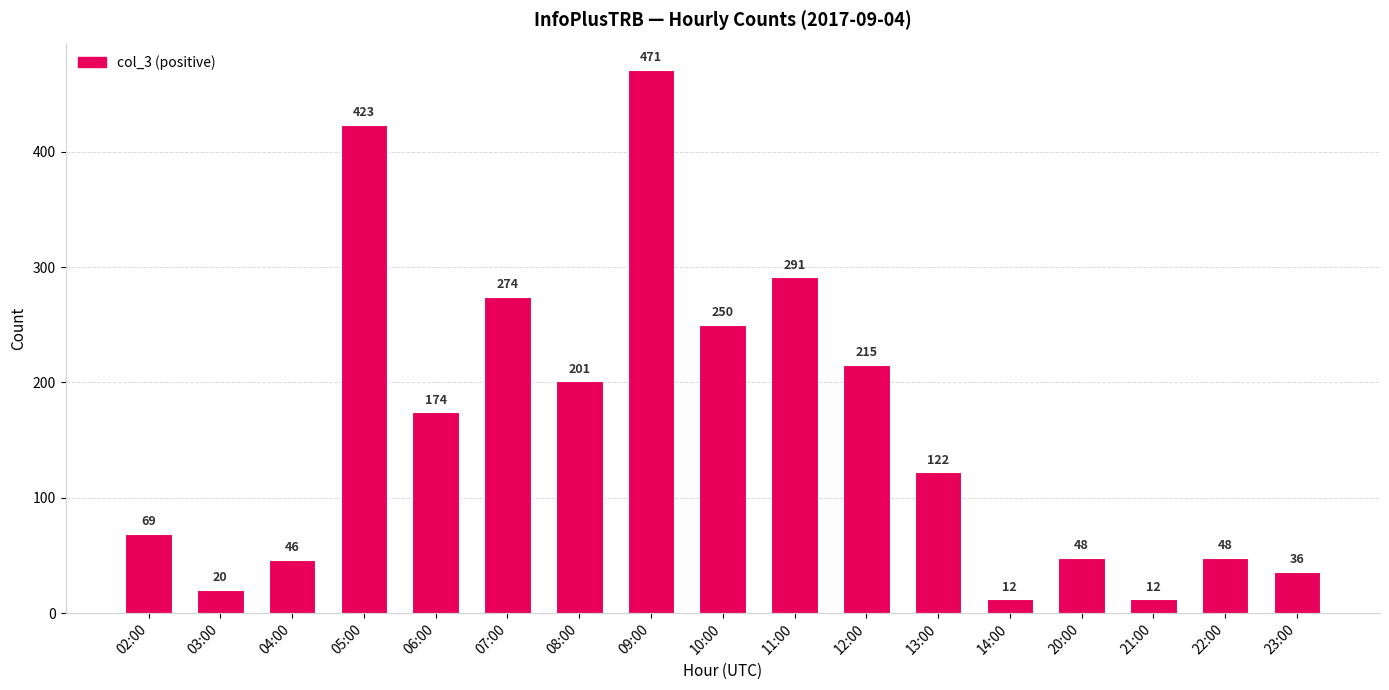

Read the value at 21:00.

12